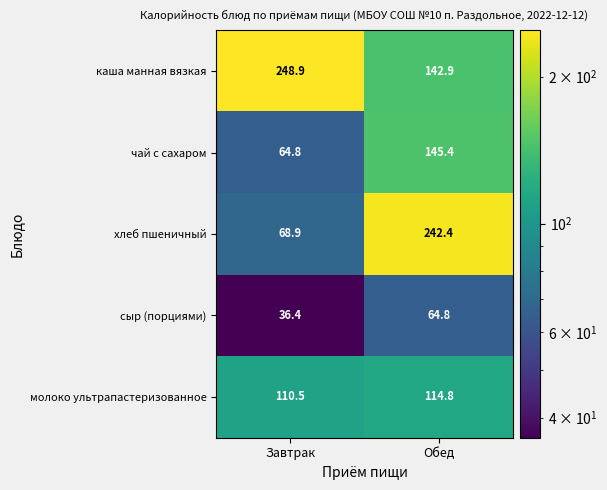

What is the sum of the молоко ультрапастеризованное values at Завтрак and Обед?

225.3